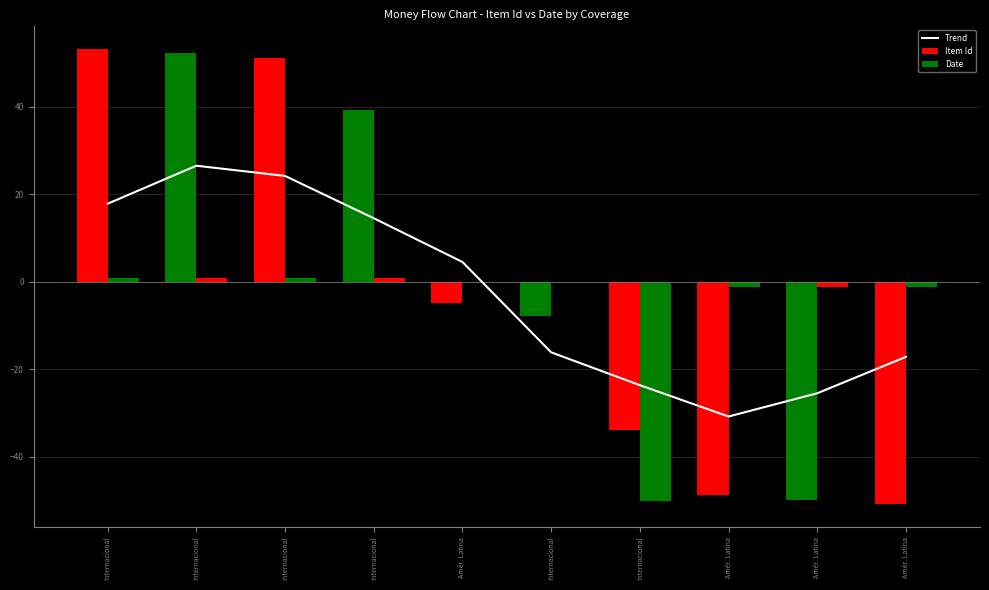

Reading right to left, list all the values displayed in this chart.

Trend: Amér. Latina=-17.1	Amér. Latina=-25.5	Amér. Latina=-30.8	Internacional=-23.6	Internacional=-16.1	Amér. Latina=4.5	Internacional=14.5	Internacional=24.2	Internacional=26.5	Internacional=17.9
Item Id: Amér. Latina=-50.8	Amér. Latina=-49.8	Amér. Latina=-48.8	Internacional=-33.8	Internacional=-7.8	Amér. Latina=-4.8	Internacional=39.2	Internacional=51.2	Internacional=52.2	Internacional=53.2
Date: Amér. Latina=-1.1	Amér. Latina=-1.1	Amér. Latina=-1.1	Internacional=-50.0	Internacional=-0.1	Amér. Latina=-0.1	Internacional=0.9	Internacional=0.9	Internacional=0.9	Internacional=0.9